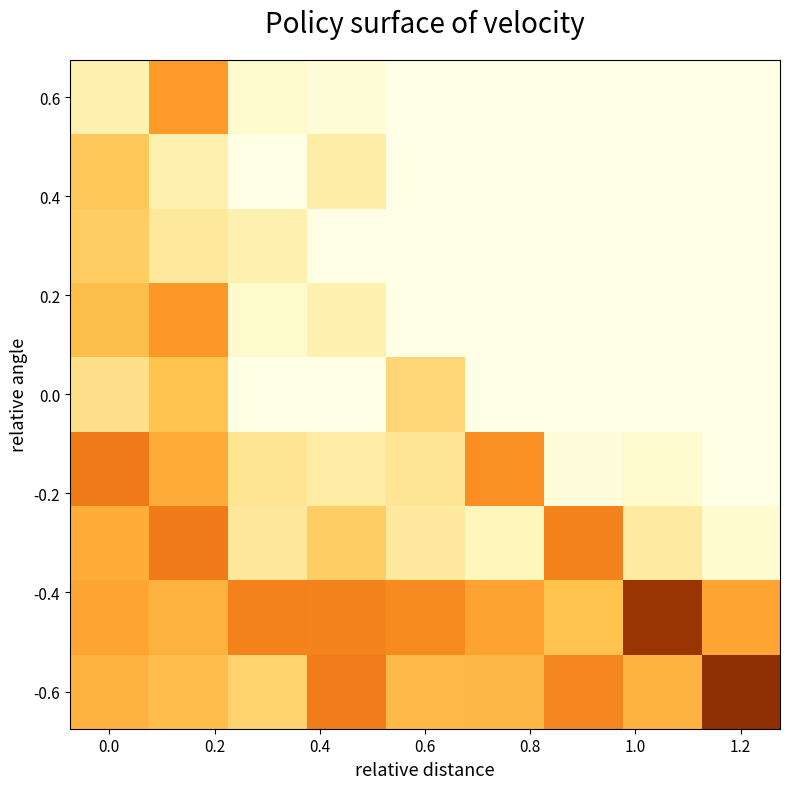

At how many categories does at least one series exceed 0?

9